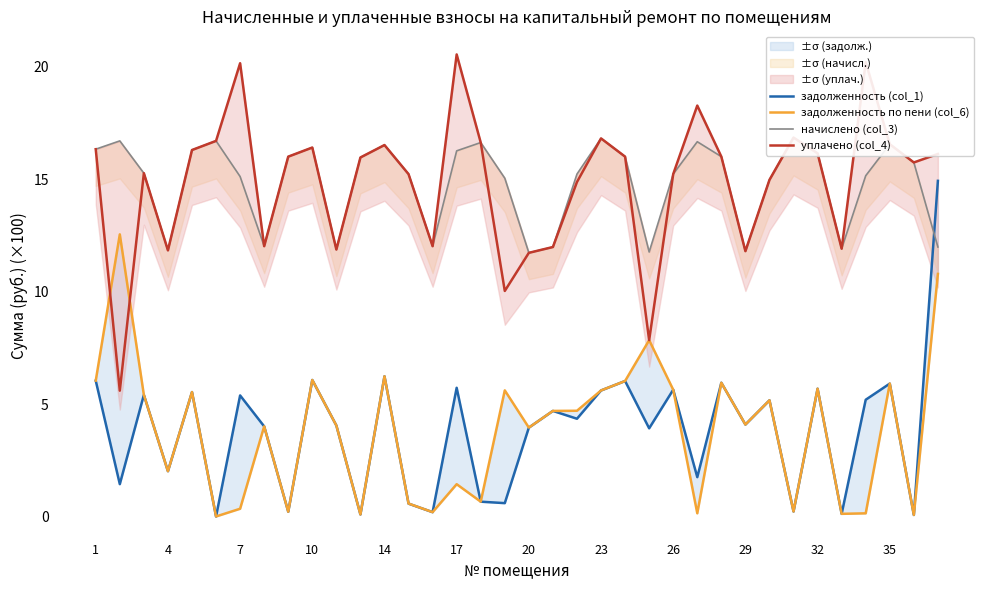

How many data points in начислено (col_3) are above 15?

25